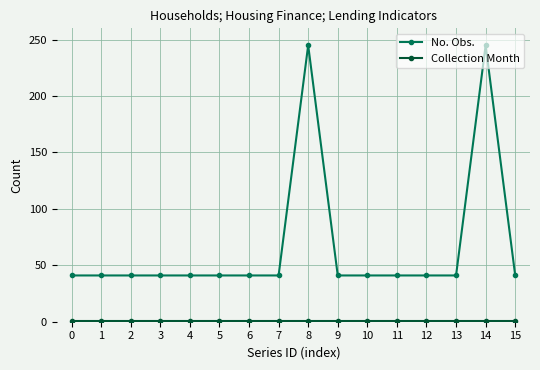

Which series has the largest range (max minus min)?

No. Obs.